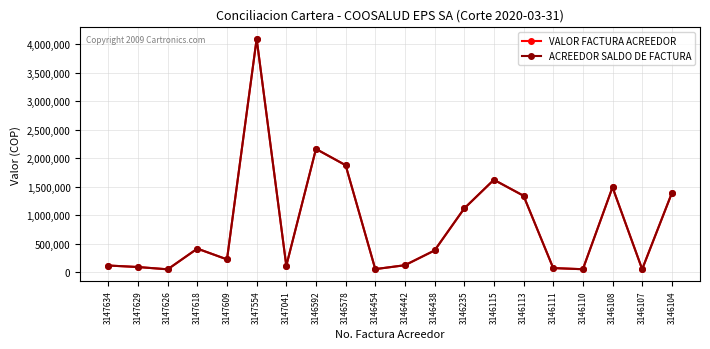

At 3147609, list the series in order from smallest to largest.

VALOR FACTURA ACREEDOR, ACREEDOR SALDO DE FACTURA